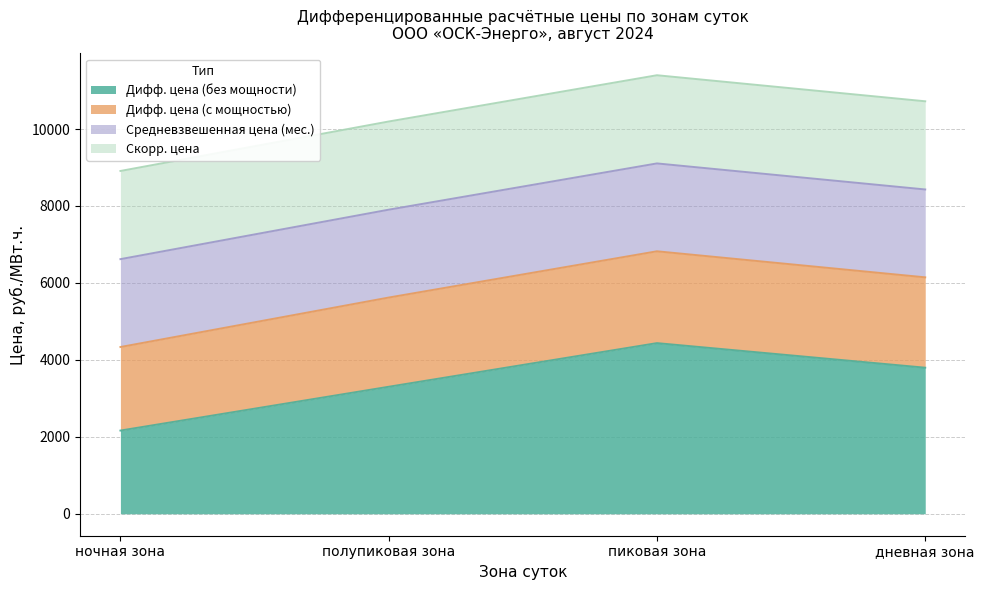

List the labels in order of Дифф. цена (без мощности) value, largest first.

пиковая зона, дневная зона, полупиковая зона, ночная зона